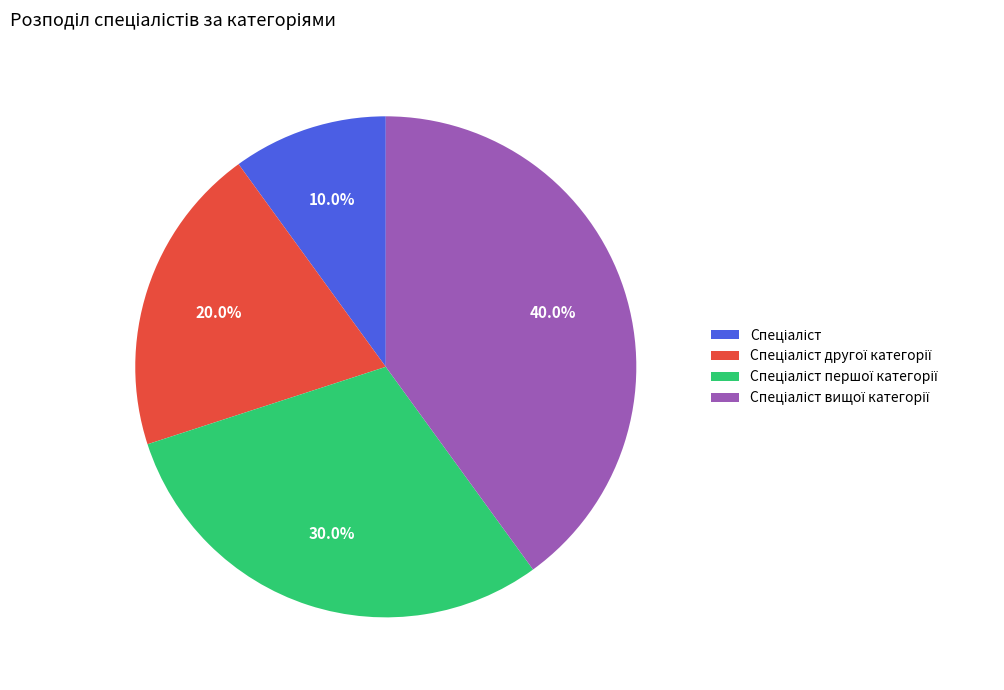

Is there any slice that represents more than half of the pie?

No